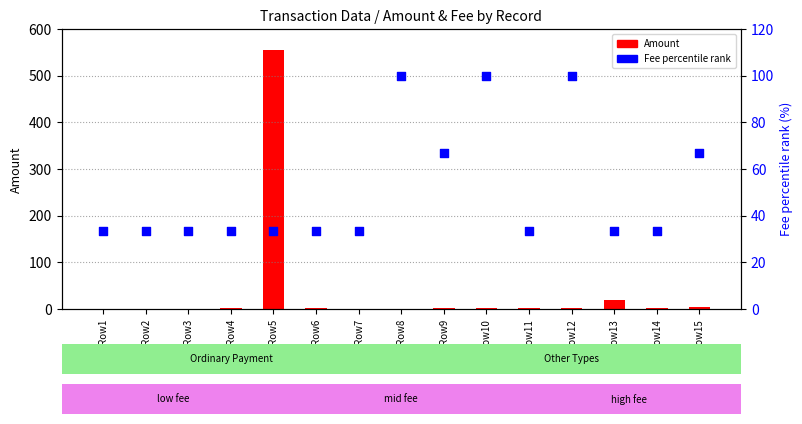

At which category is the sum across all series the highest?

Row5